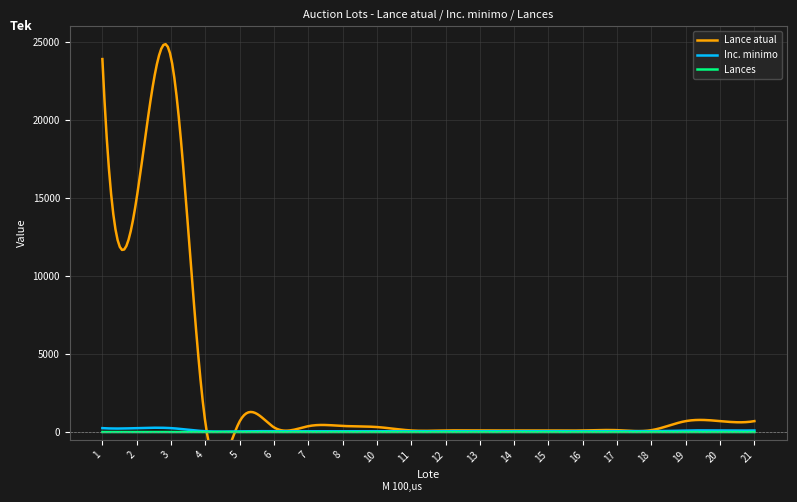

Which series has the widest spread of values?

Lance atual